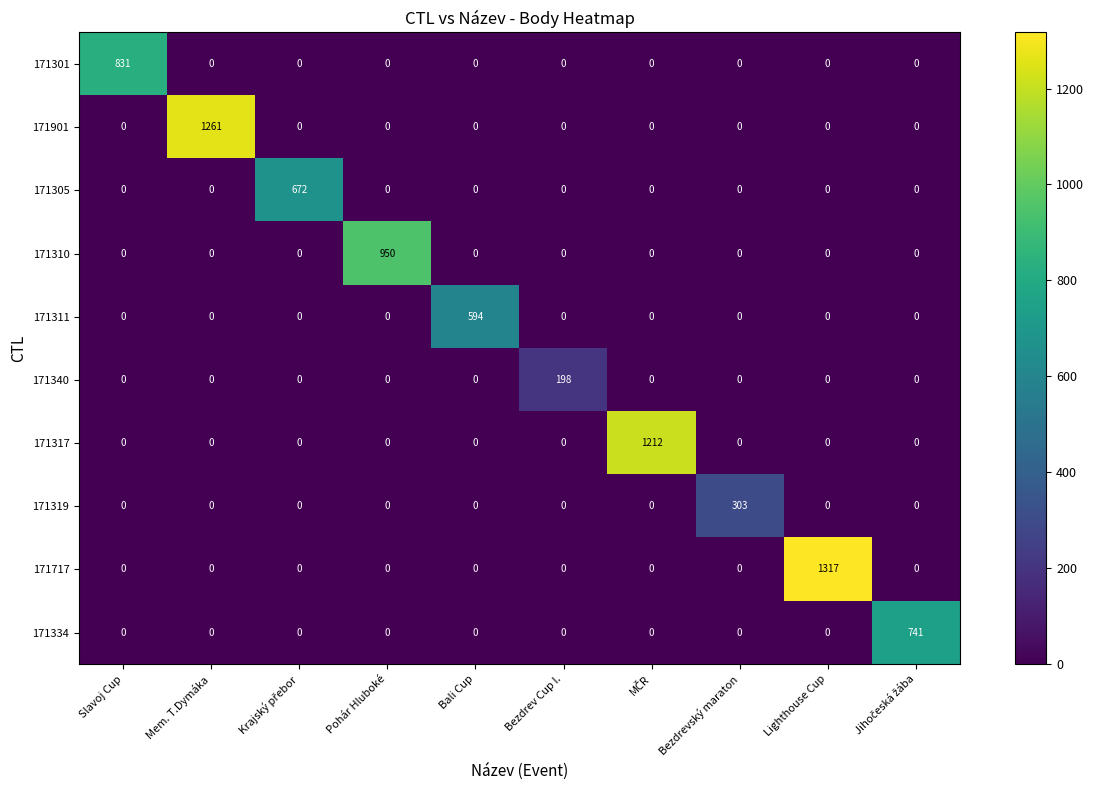

What is the average value of the 171334 series?

74